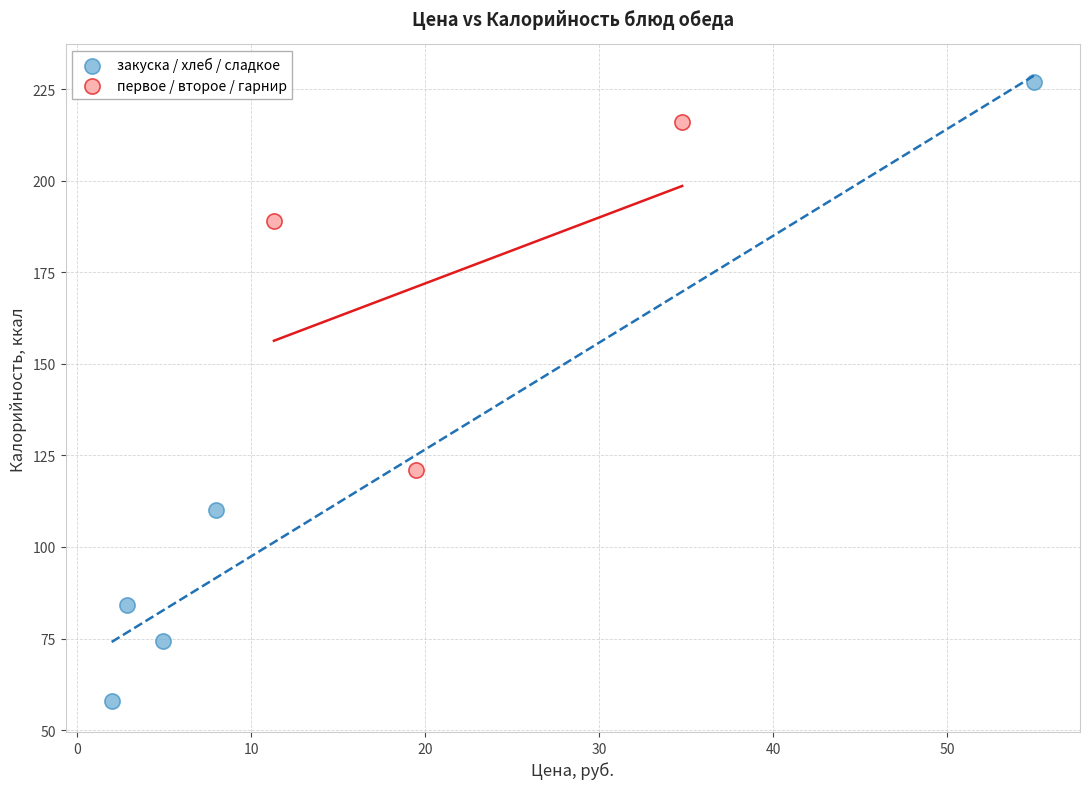

Which series has the widest spread of Y values?

закуска / хлеб / сладкое